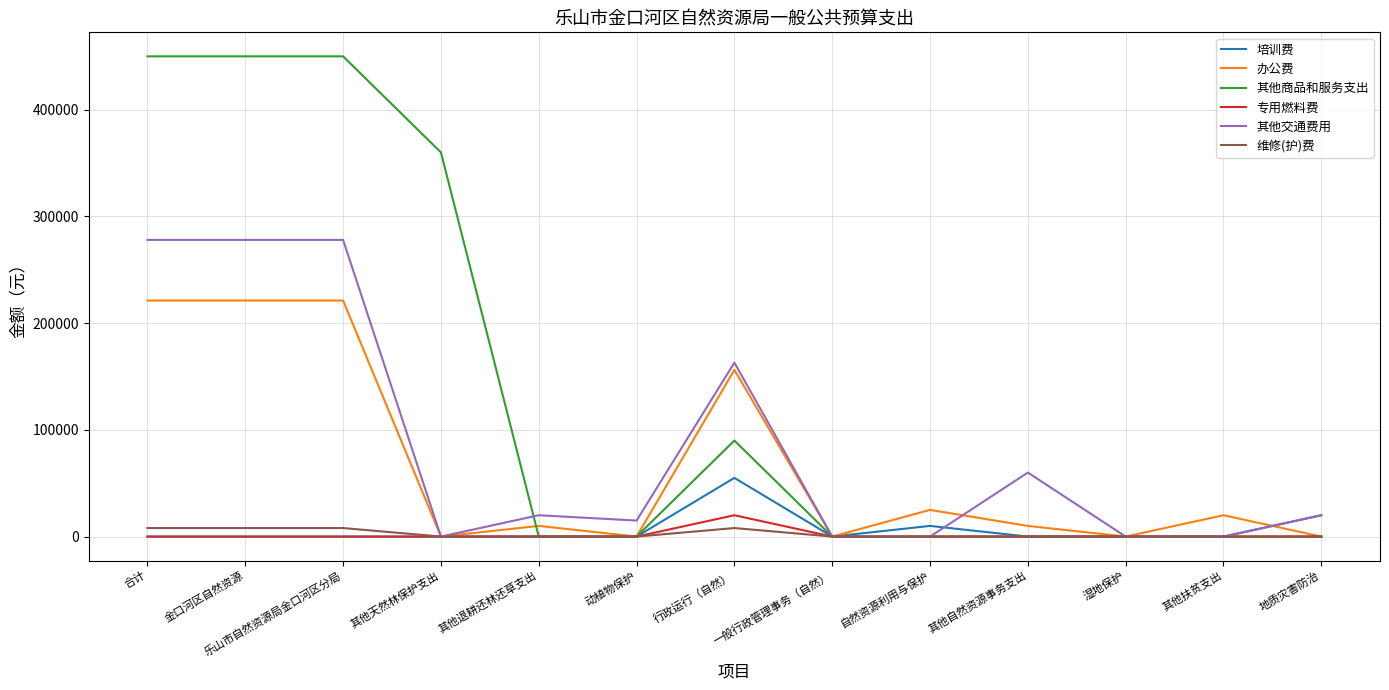

The value of 培训费 at 乐山市自然资源局金口河区分局 is 30510. True or false?

False